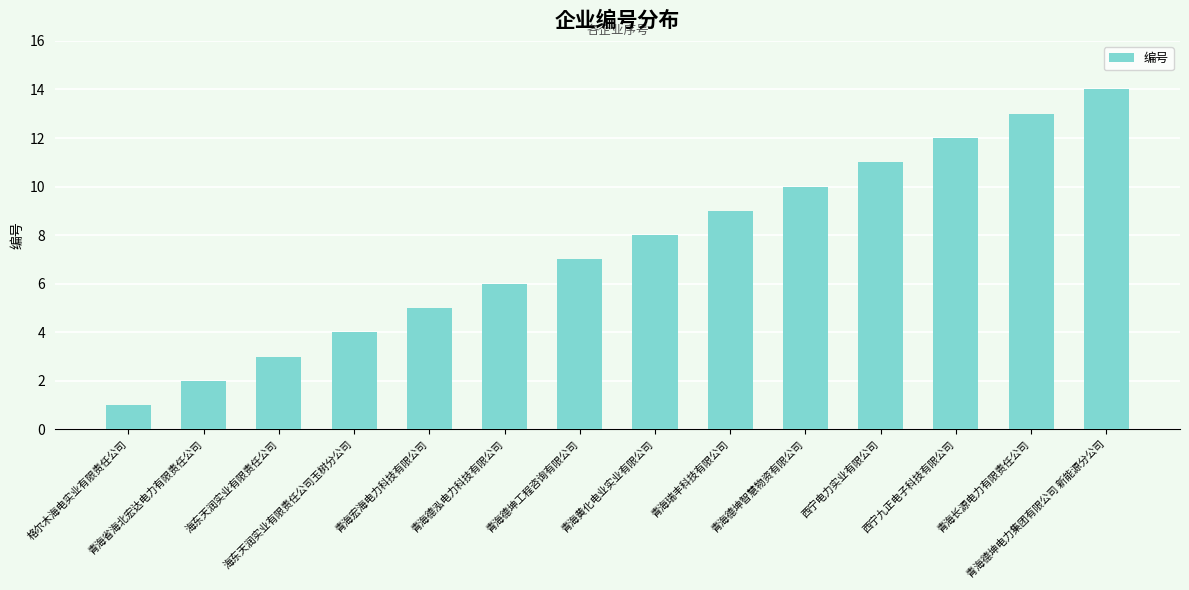

Reading left to right, list all the values displayed in this chart.

格尔木海电实业有限责任公司=1	青海省海北宏达电力有限责任公司=2	海东天润实业有限责任公司=3	海东天润实业有限责任公司玉树分公司=4	青海宏海电力科技有限公司=5	青海德泓电力科技有限公司=6	青海德坤工程咨询有限公司=7	青海黄化电业实业有限公司=8	青海瑞丰科技有限公司=9	青海德坤智慧物资有限公司=10	西宁电力实业有限公司=11	西宁九正电子科技有限公司=12	青海长源电力有限责任公司=13	青海德坤电力集团有限公司 新能源分公司=14